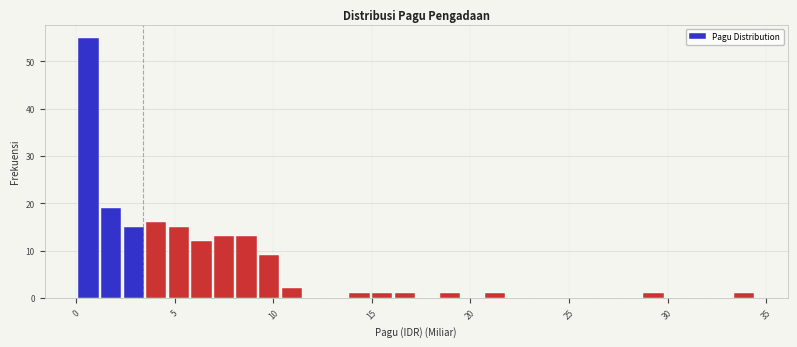

Read against the x-axis, roughly where is the centre of the tallest bar?

0.5